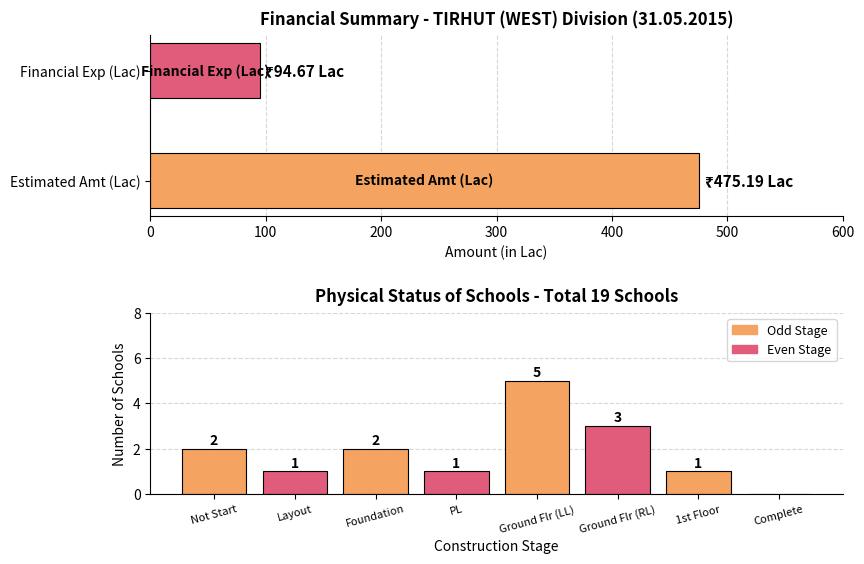

What is the sum of all values?

15